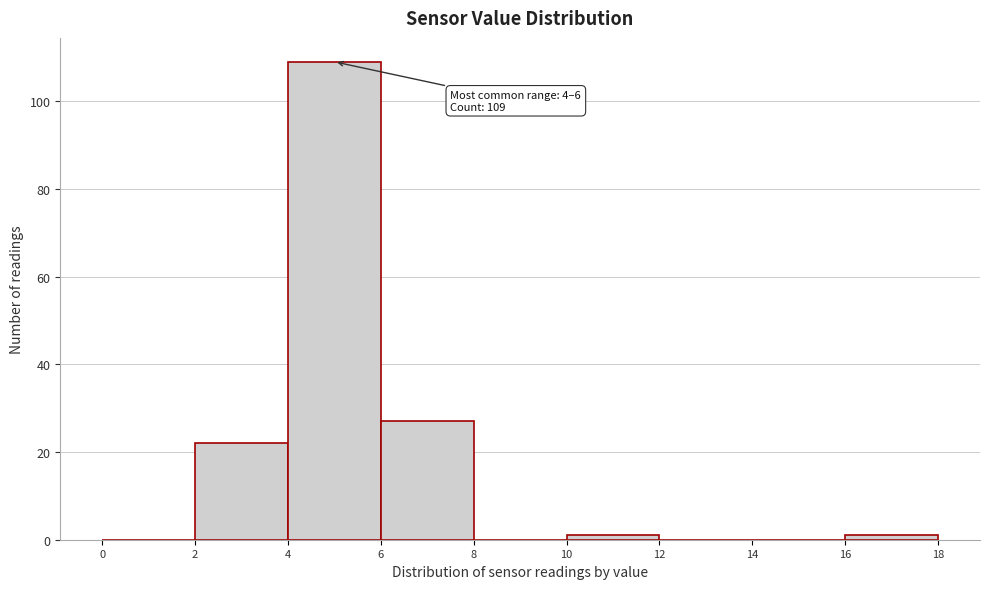

Over which range of the x-axis is the bar tallest?

4 to 6